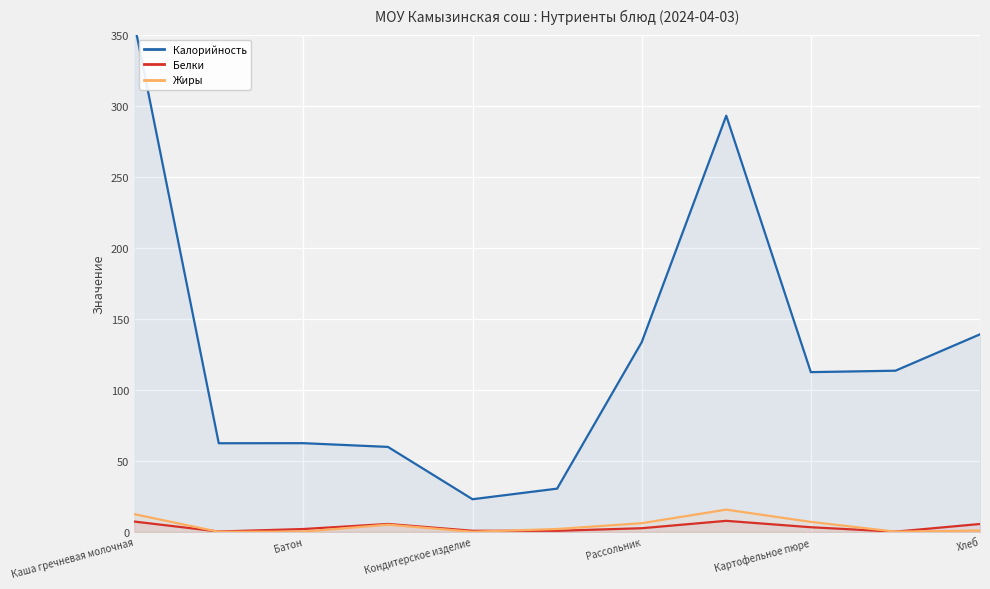

The value of Жиры at Каша гречневая молочная is 16.8. True or false?

False